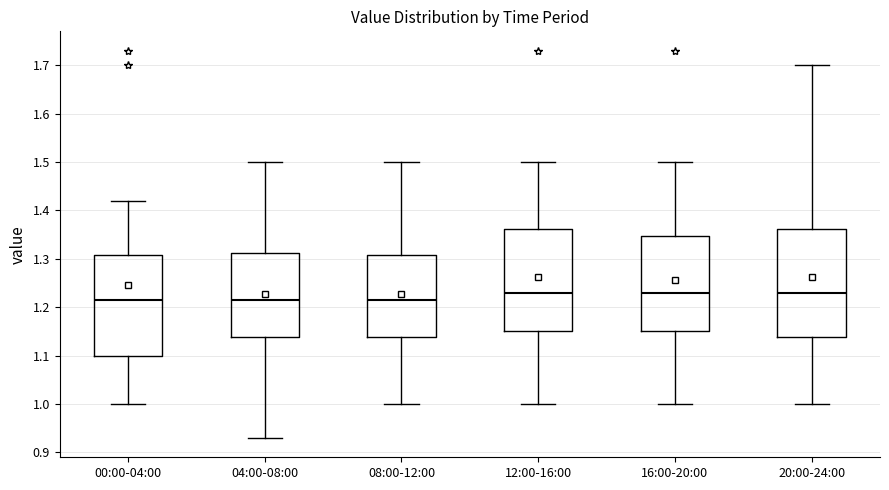

Reading left to right, transcribe this box plot: for each box, give where its median line is, the range the box spans, and where its two whiskers end, as read against the y-axis. The values are not printed on the chart, so give them approximately, as read against the axis.

00:00-04:00: median 1.22, box 1.10 to 1.31, whiskers 1.00 to 1.42
04:00-08:00: median 1.22, box 1.14 to 1.31, whiskers 0.93 to 1.50
08:00-12:00: median 1.22, box 1.14 to 1.31, whiskers 1.00 to 1.50
12:00-16:00: median 1.23, box 1.15 to 1.36, whiskers 1.00 to 1.50
16:00-20:00: median 1.23, box 1.15 to 1.35, whiskers 1.00 to 1.50
20:00-24:00: median 1.23, box 1.14 to 1.36, whiskers 1.00 to 1.70